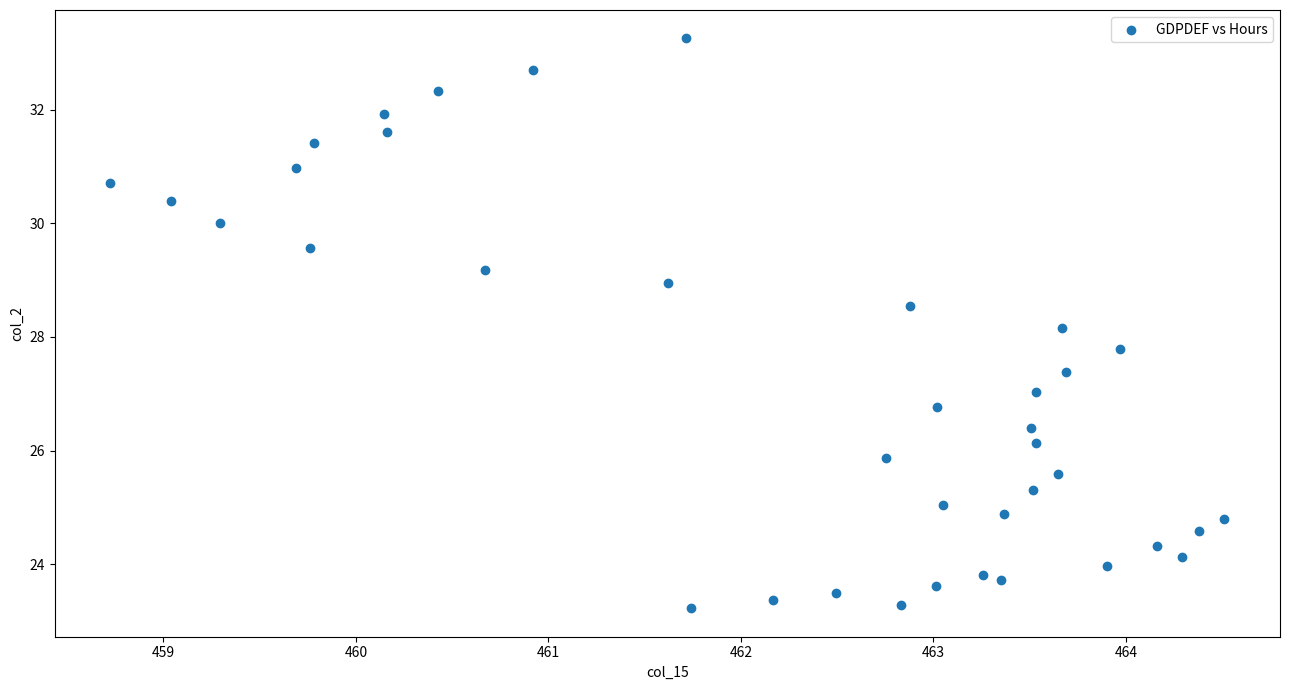

What is the range of Y values (max minus min)?

10.0